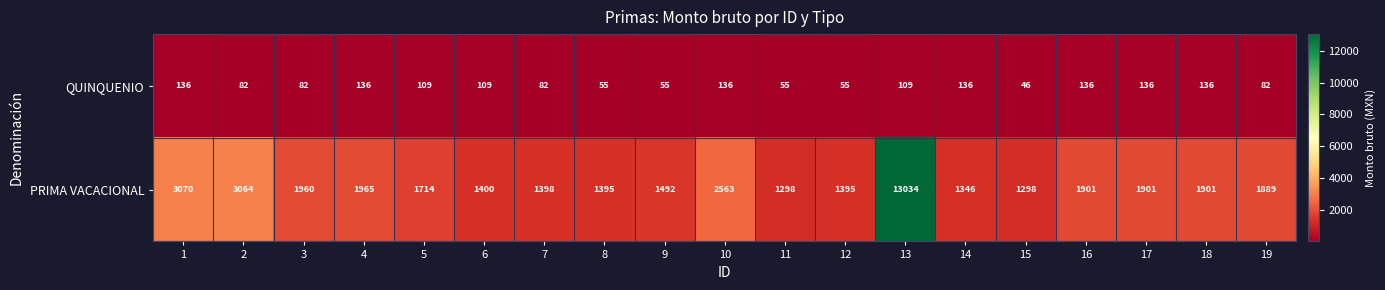

The QUINQUENIO series shows 55 at 8. True or false?

True